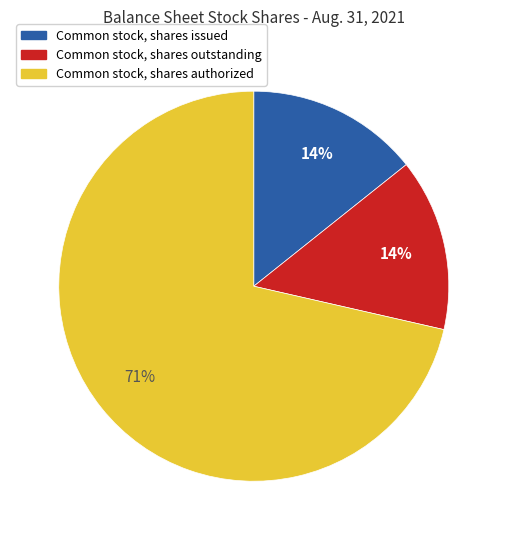

Is there a majority slice in this chart?

Yes